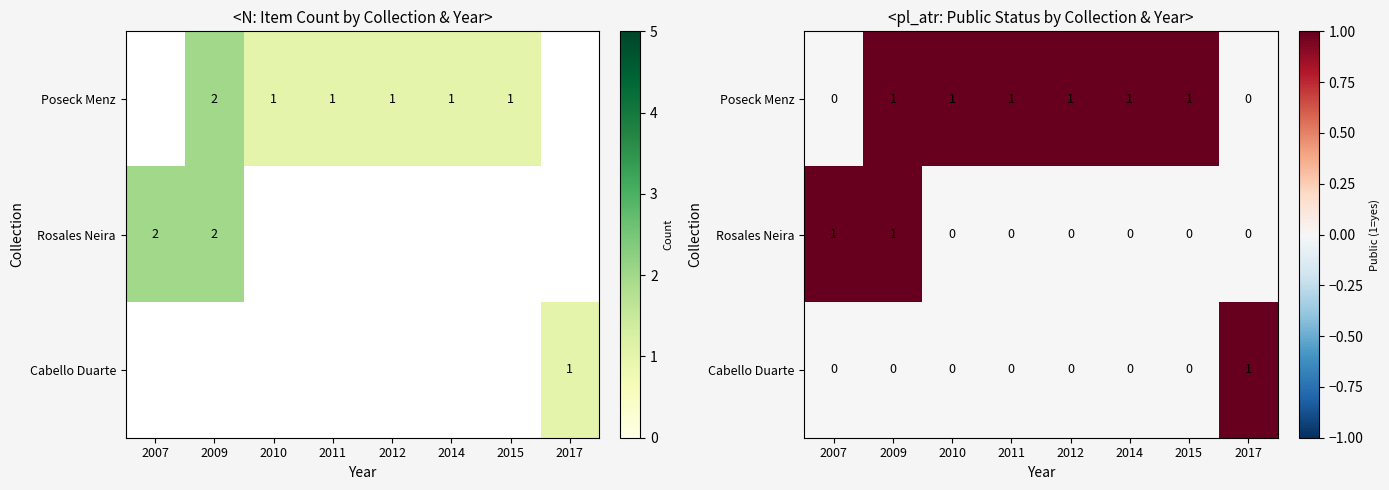

Rank the series by their maximum value, from lowest to highest.

Poseck Menz, Rosales Neira, Cabello Duarte